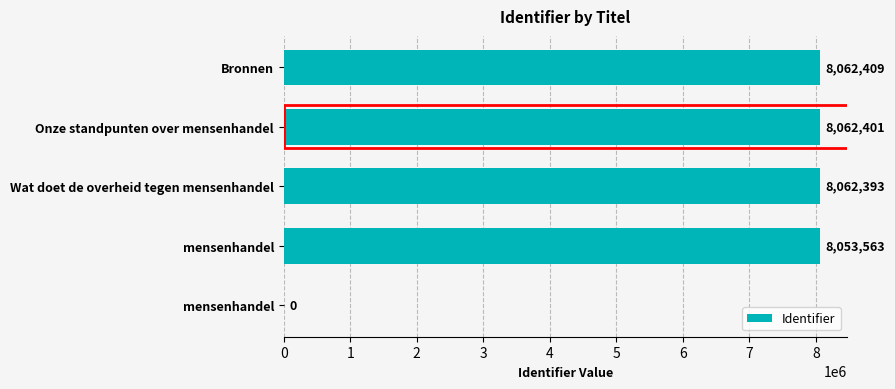

How many distinct data groups are displayed?

1